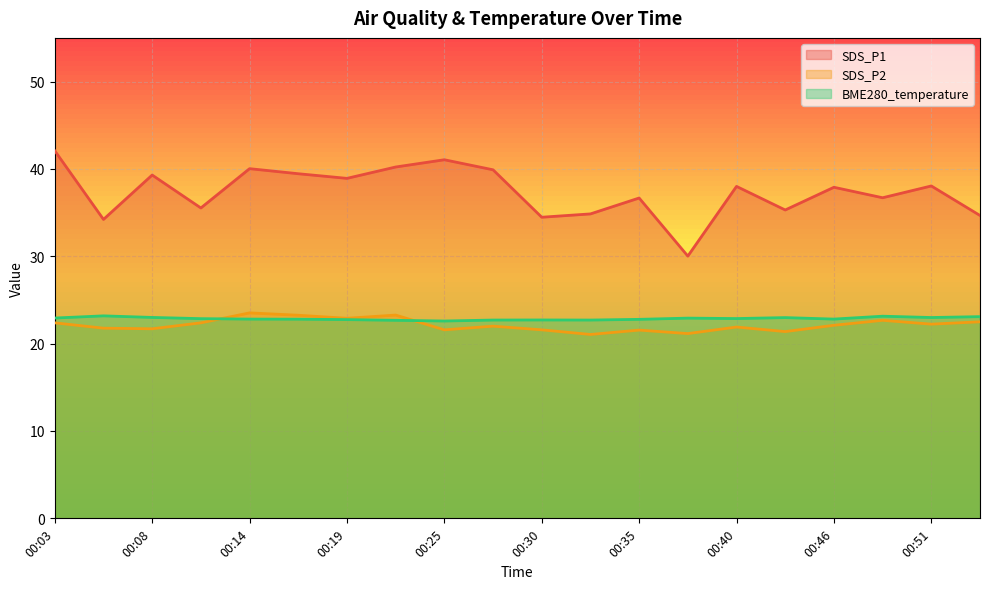

How many lines are shown in the chart?

3